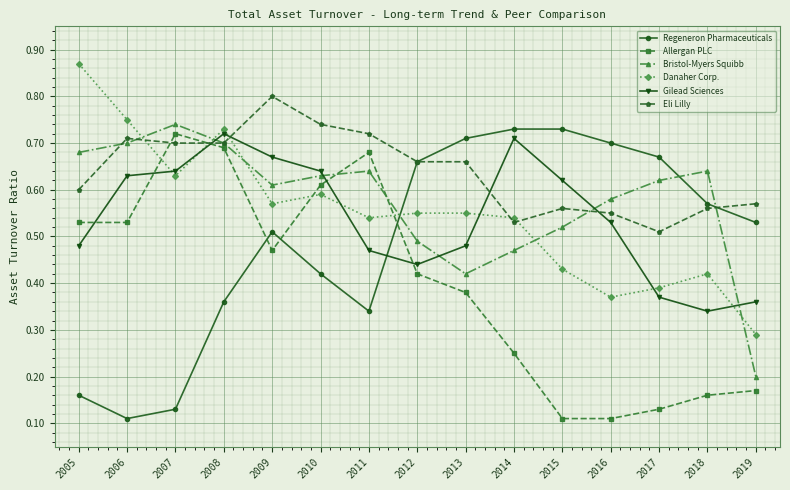

Which category has the highest value across all series?

2005